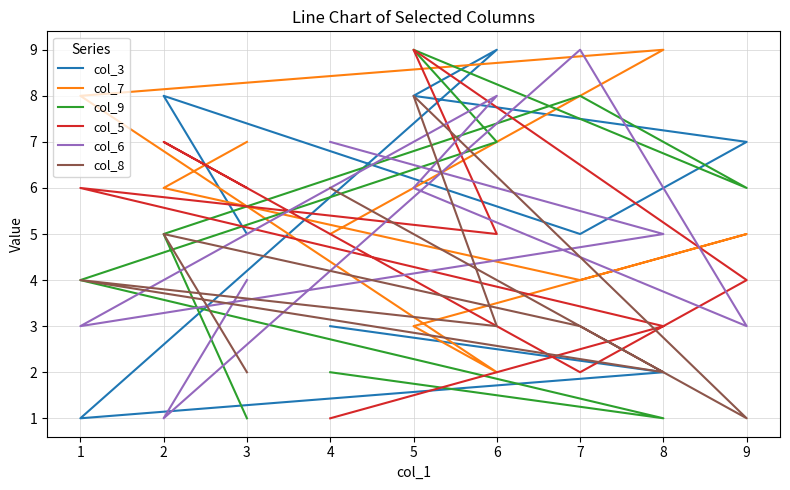

Which series has the largest range (max minus min)?

col_3